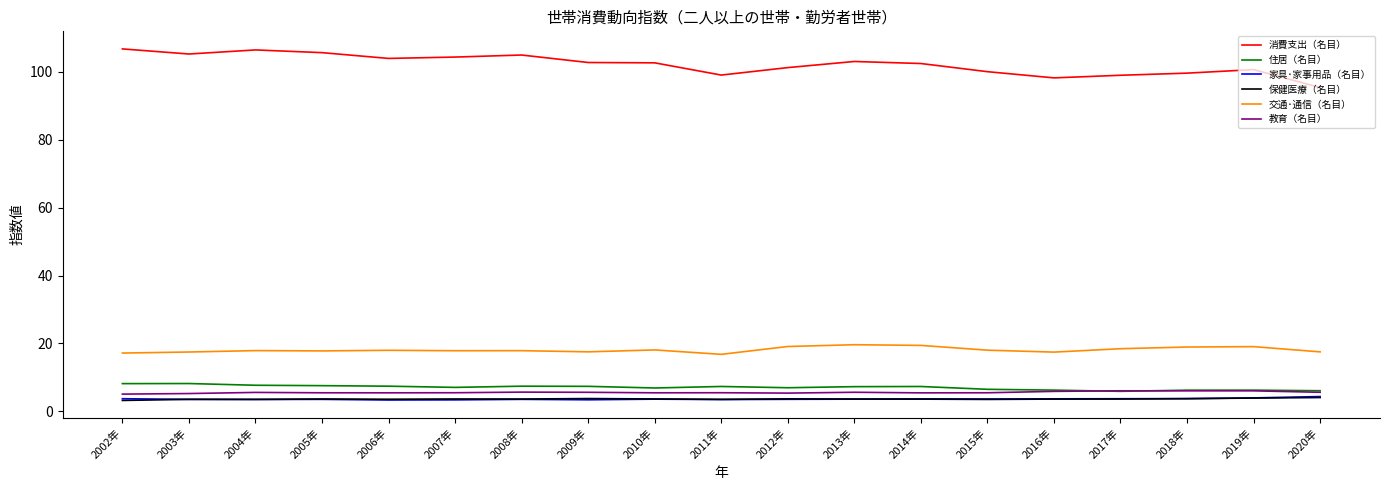

What is the difference between the 交通･通信（名目） values at 2009年 and 2017年?

0.9